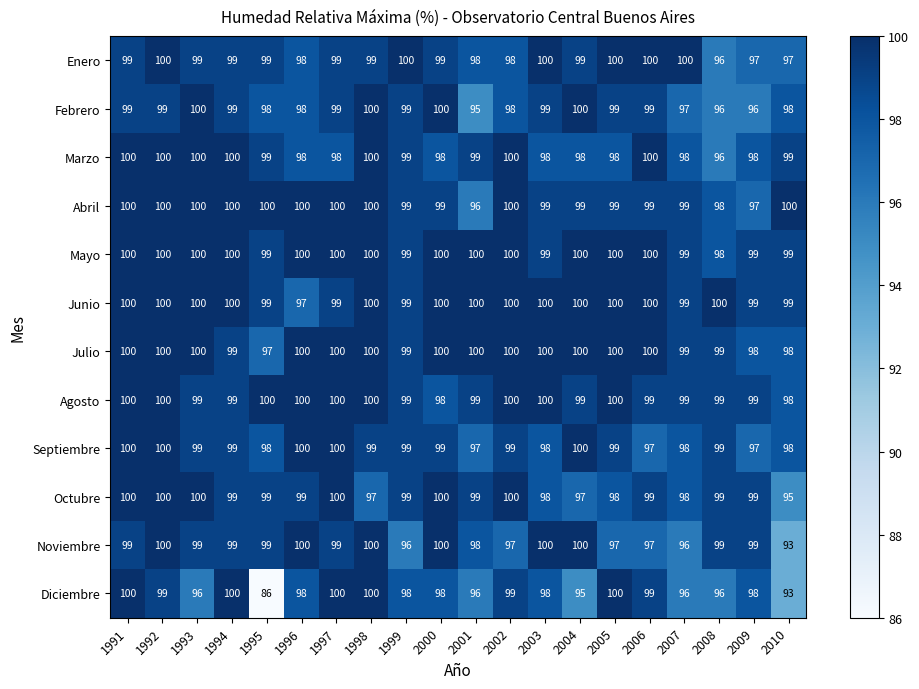

What is the smallest value displayed?

86